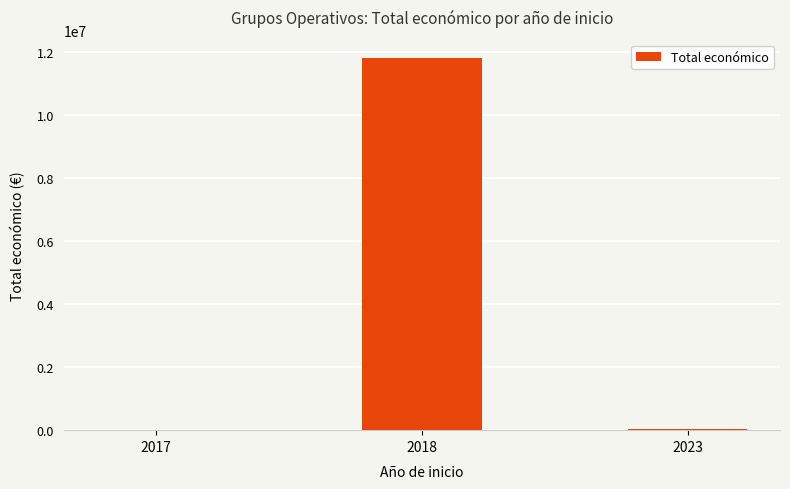

What is the maximum value shown in the chart?

11808443